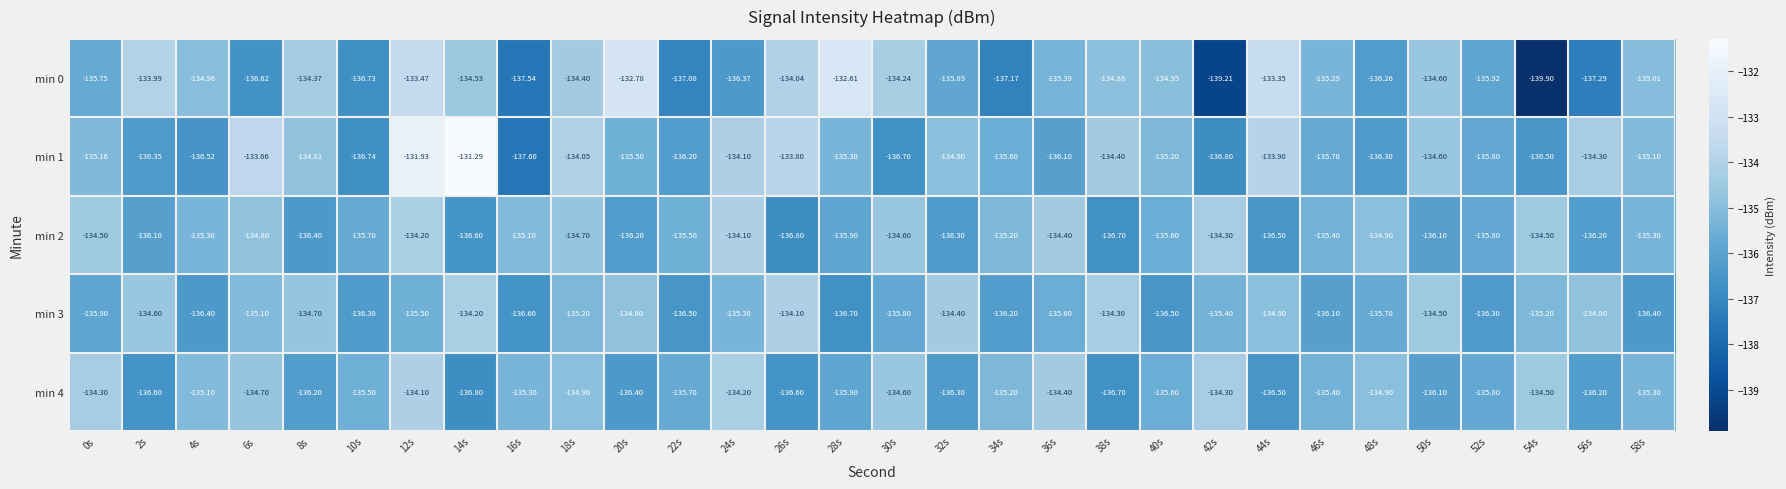

Is the value of min 1 at 30s greater than the value of min 3 at 16s?

No